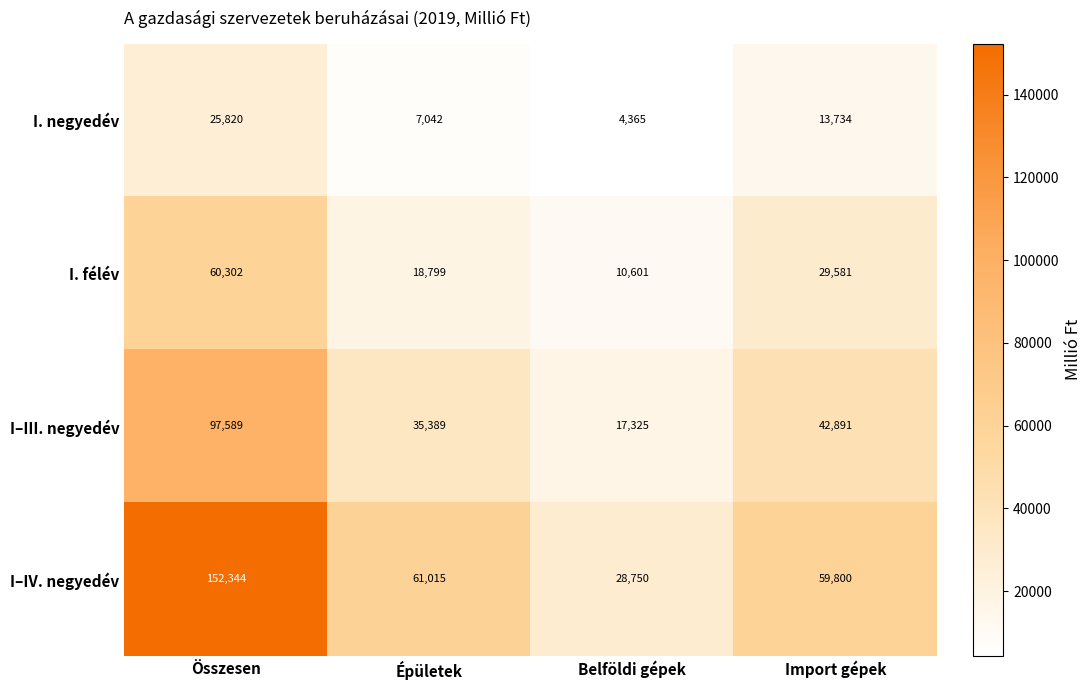

What is the difference between the I–III. negyedév values at Összesen and Import gépek?

54698